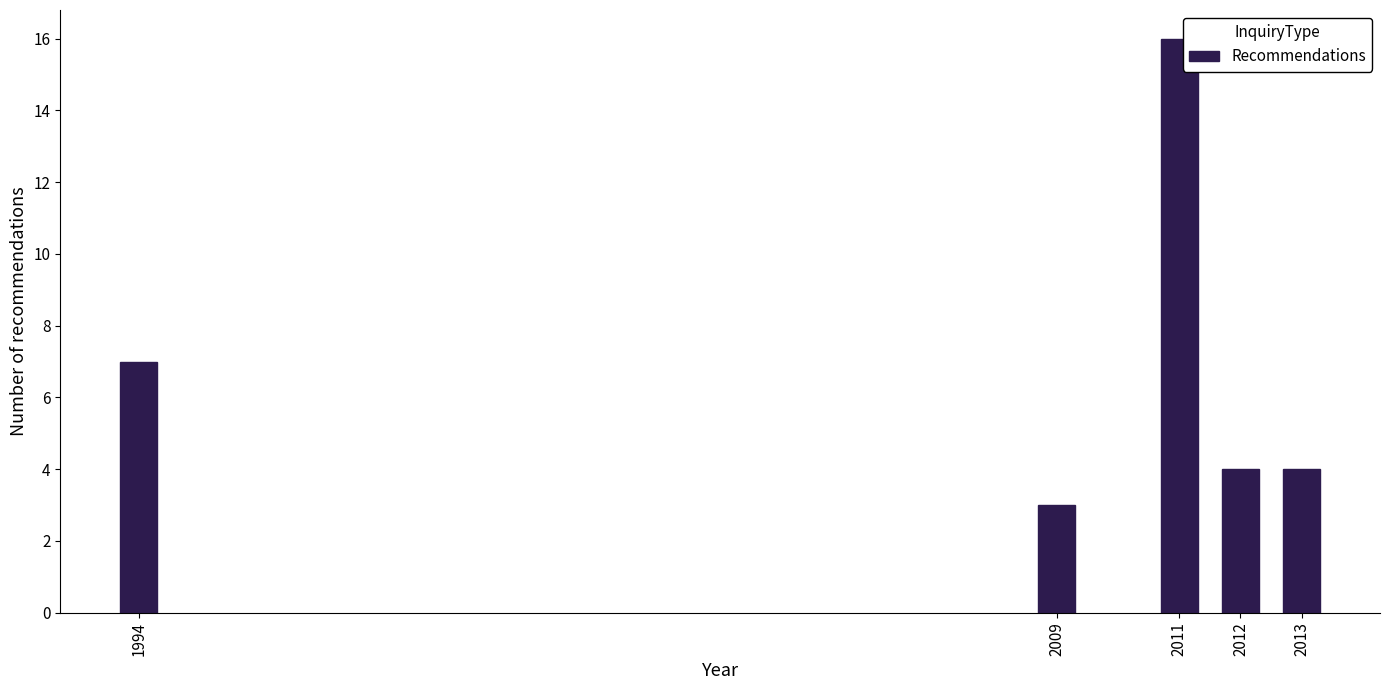

Reading left to right, transcribe all the data shown in this chart.

1994=7	2009=3	2011=16	2012=4	2013=4